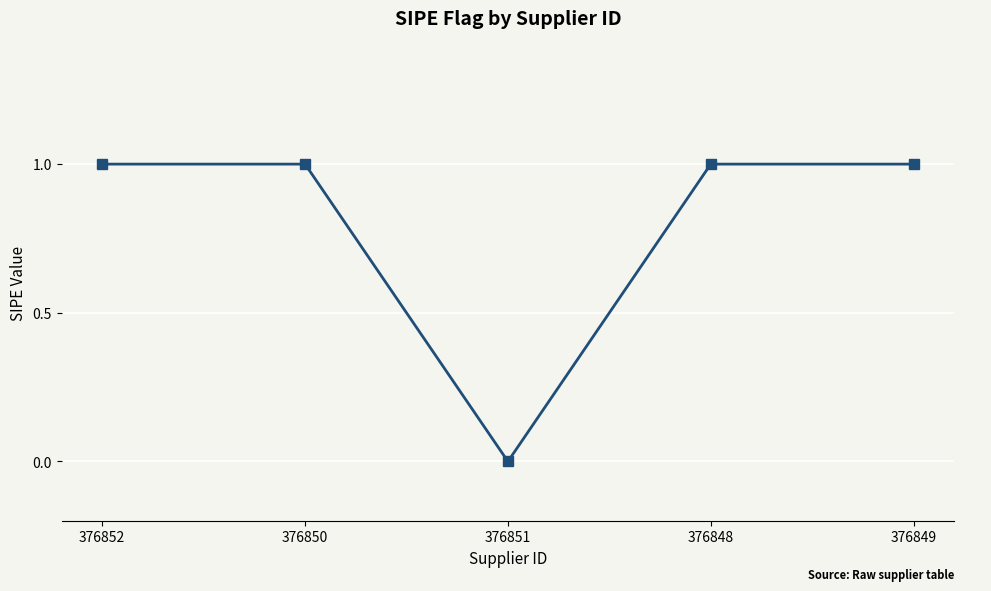

Is it true that the value at 376850 is 1?

True